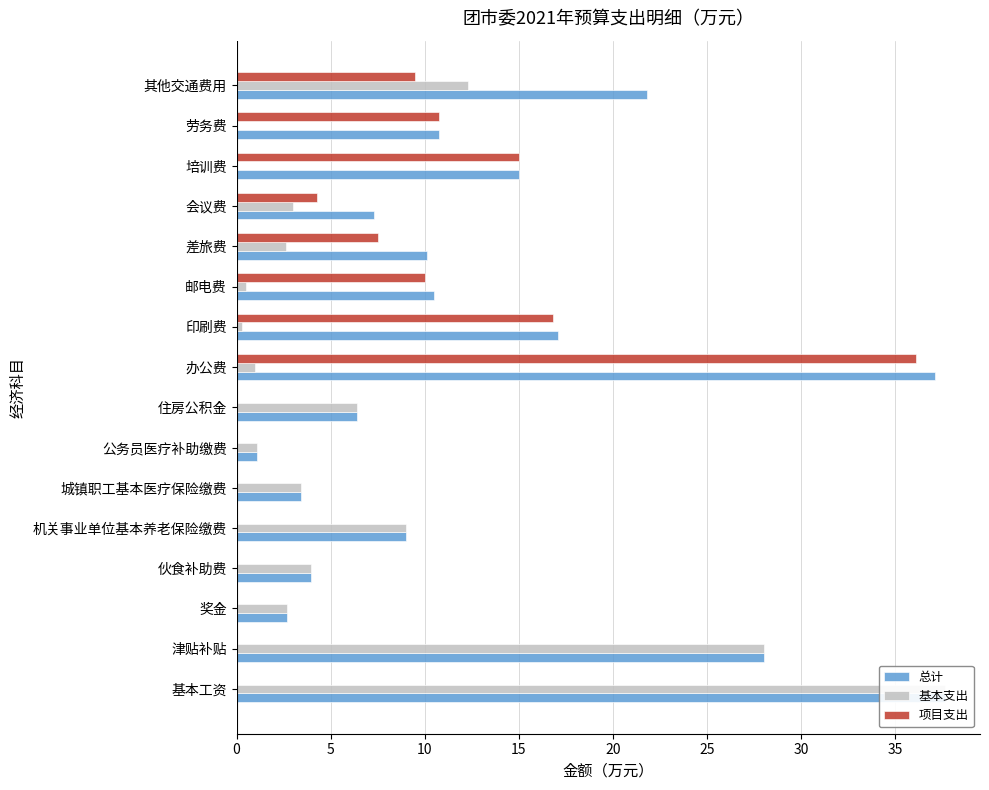

What is the sum of all 总计 values?

221.9